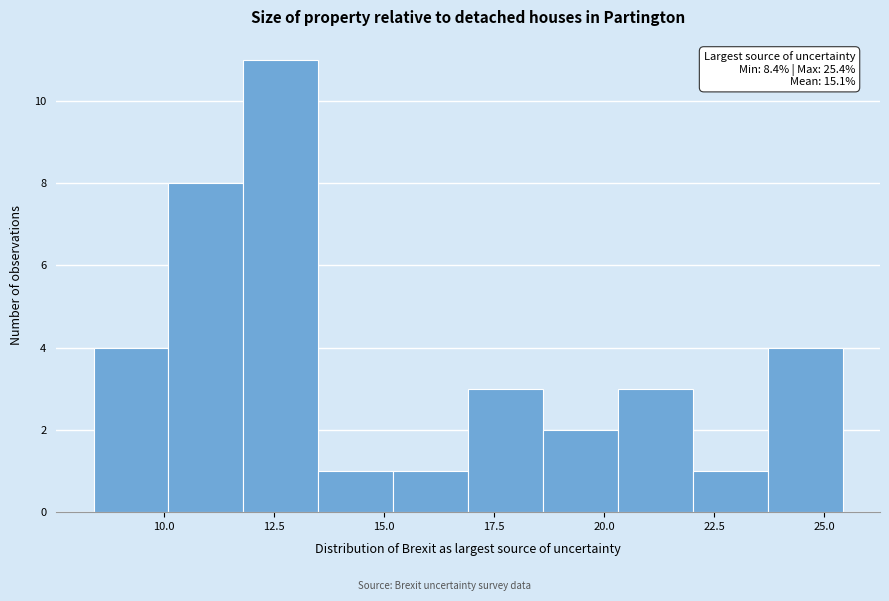

Around what value on the x-axis is the tallest bar? Give the approximate position of its centre, as read against the axis.

12.5